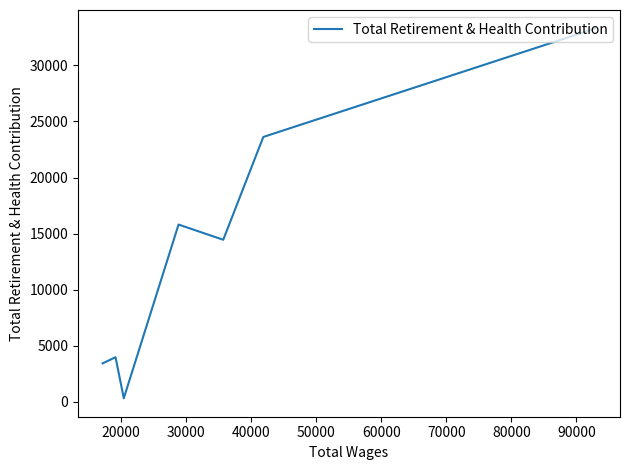

True or false: there are more than 1 points higher than both neighbors.

True